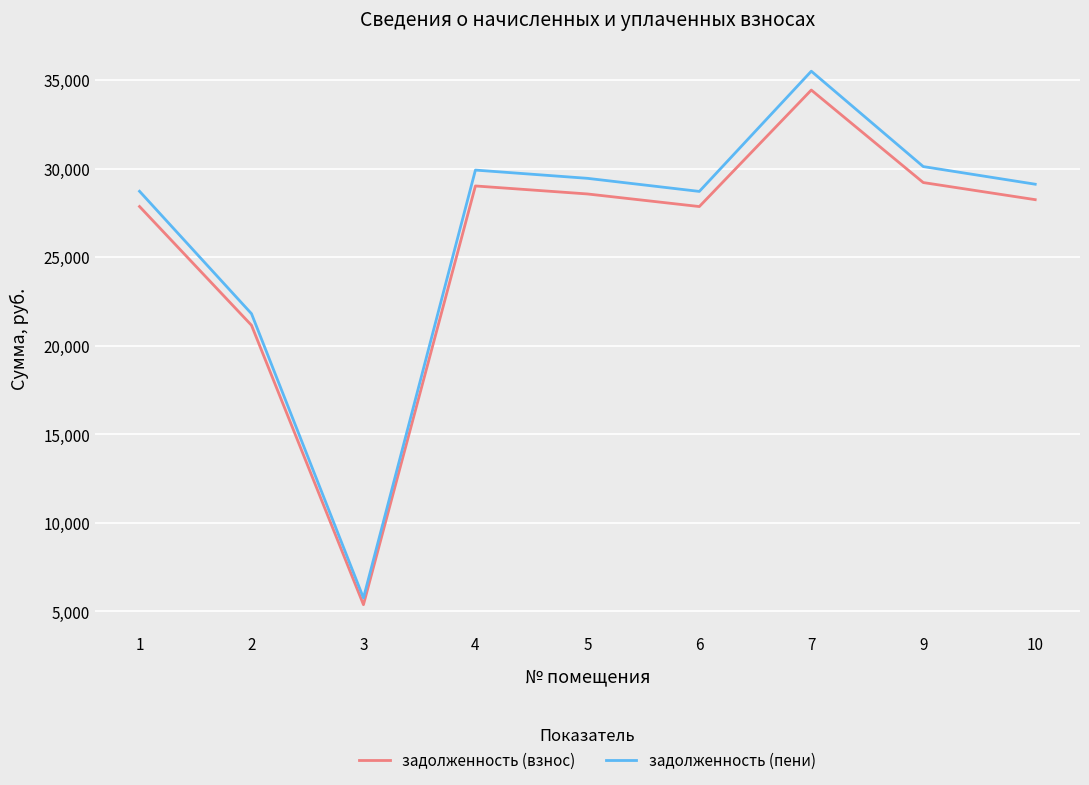

True or false: задолженность (пени) has a value of 44108.7 at 5.

False